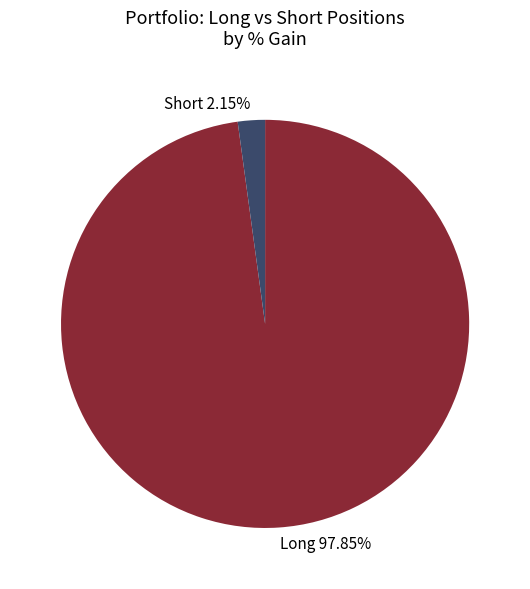

How many segments does this pie chart have?

2